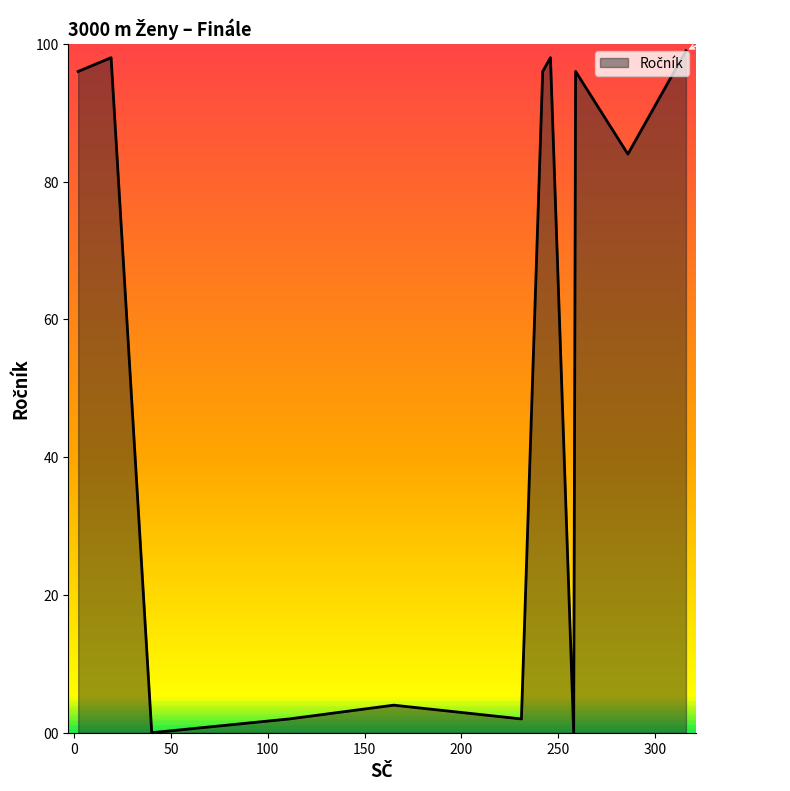

How many lines are shown in the chart?

1